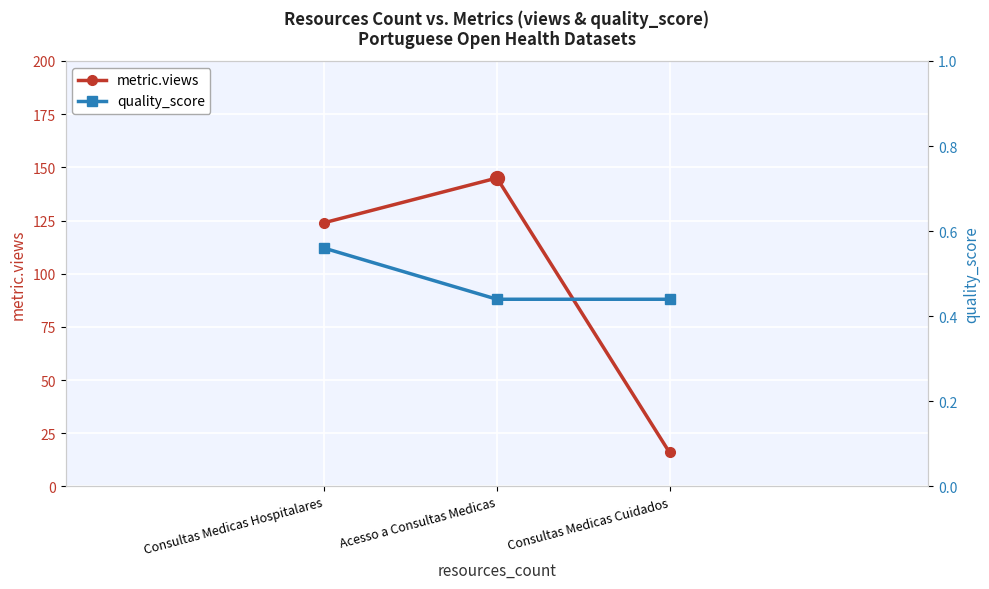

What is the sum of the quality_score values at Consultas Medicas Hospitalares and Acesso a Consultas Medicas?

1.0